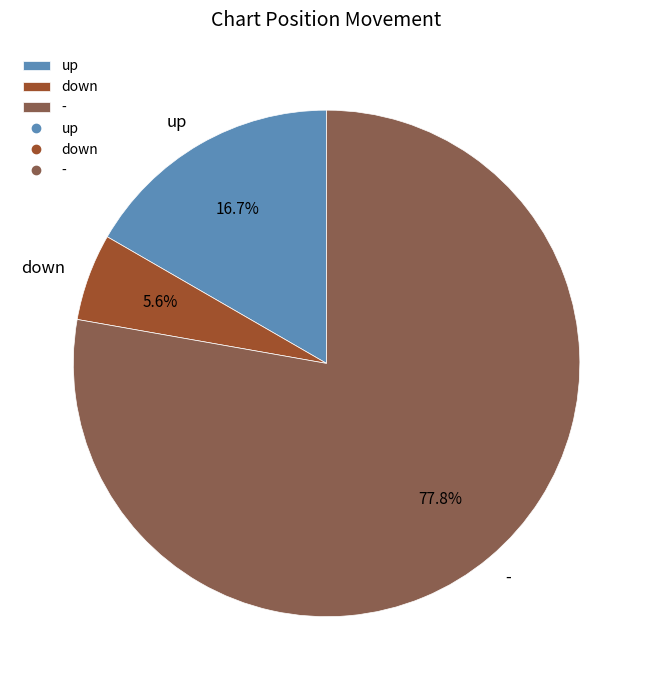

To the nearest percent, what portion does up represent?

17%